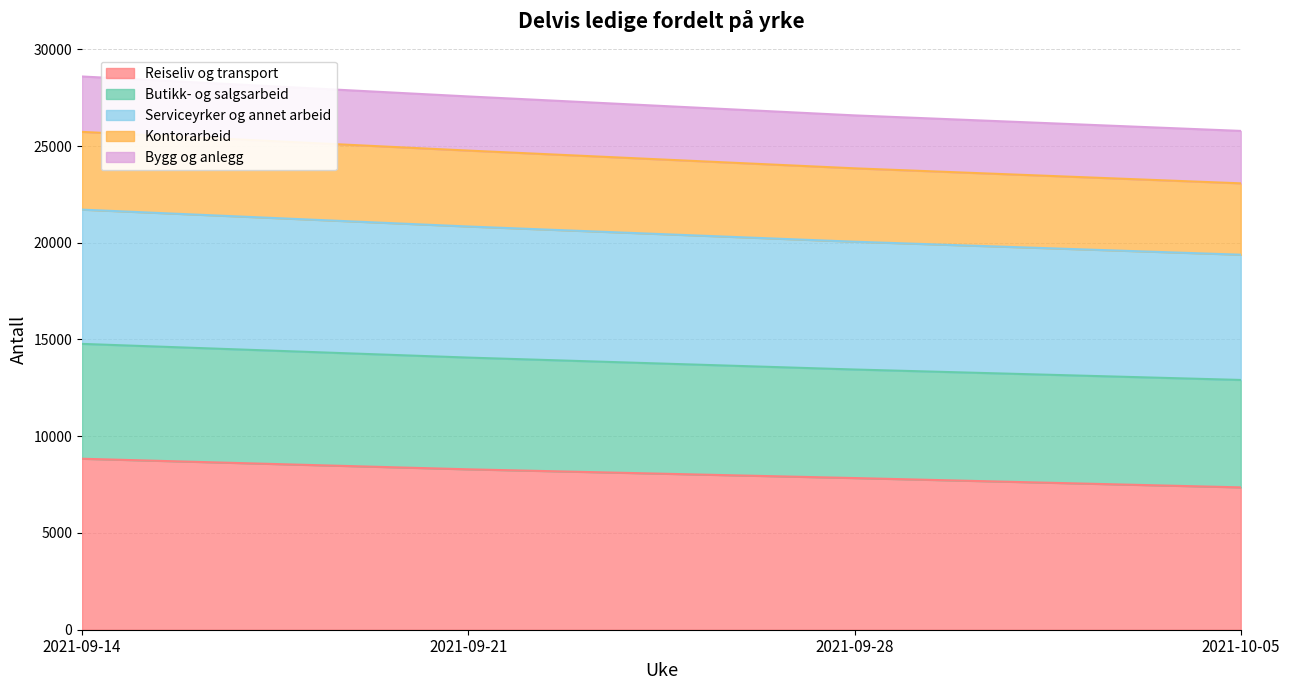

What is the highest value of the Reiseliv og transport series?

8837